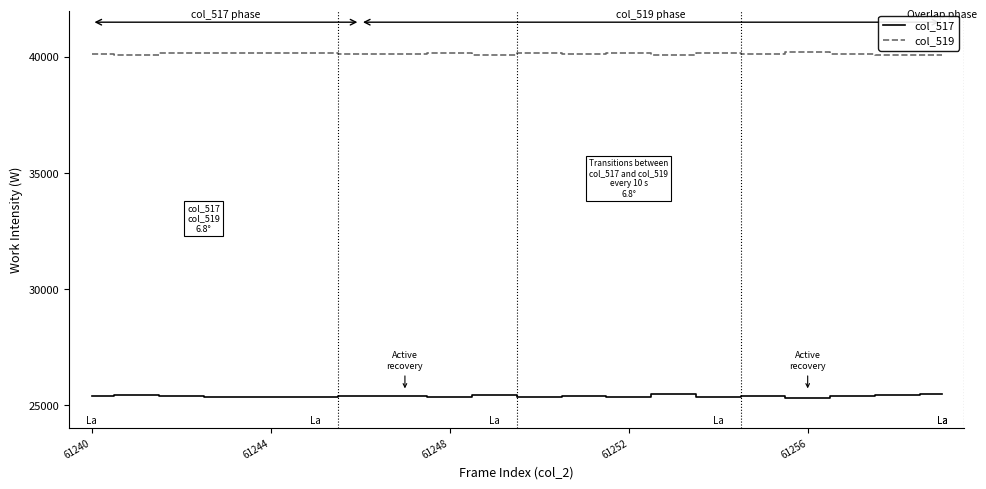

True or false: col_519 and col_517 cross at least once.

False